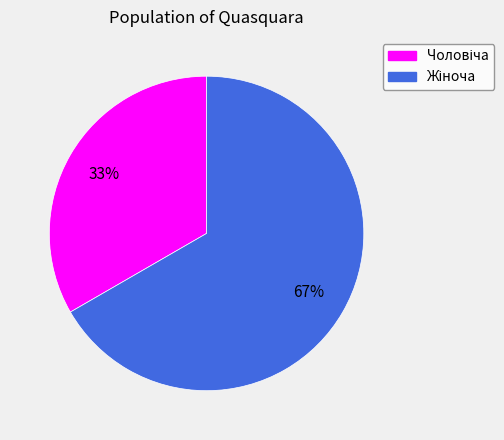

To the nearest percent, what is the average slice percentage?

50%